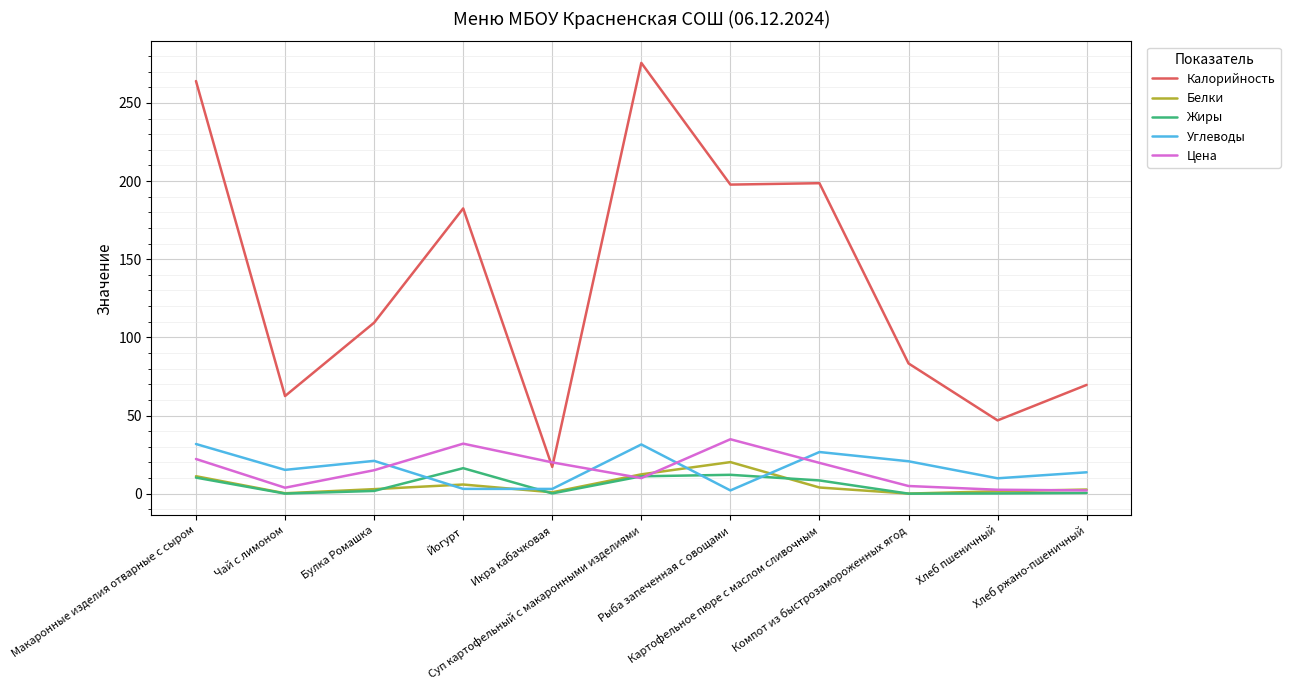

True or false: Жиры and Калорийность cross at least once.

False